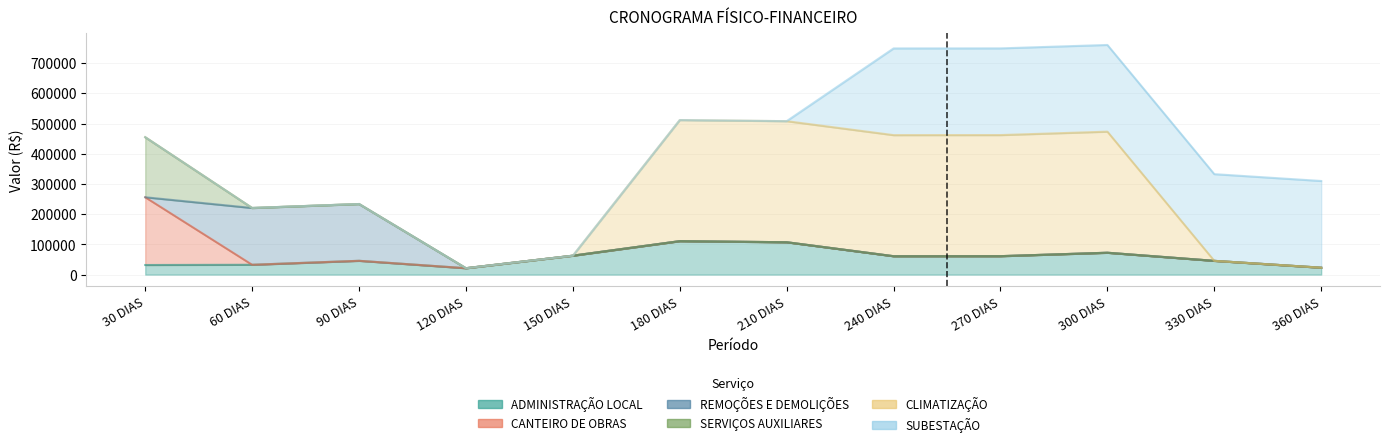

Reading left to right, what are all the values shown in this chart?

ADMINISTRAÇÃO LOCAL: 31759.9	32528.6	45670.8	21146.3	62643.1	110761.7	107120.4	60883.2	61038.3	72373.4	45522.5	22859.0
CANTEIRO DE OBRAS: 224267.8	0.0	0.0	0.0	0.0	0.0	0.0	0.0	0.0	0.0	0.0	0.0
REMOÇÕES E DEMOLIÇÕES: 0.0	187980.8	187980.8	0.0	0.0	0.0	0.0	0.0	0.0	0.0	0.0	0.0
SERVIÇOS AUXILIARES: 198705.5	0.0	0.0	0.0	0.0	0.0	0.0	0.0	0.0	0.0	0.0	0.0
CLIMATIZAÇÃO: 0.0	0.0	0.0	0.0	0.0	400843.1	400843.1	400843.1	400843.1	400843.1	0.0	0.0
SUBESTAÇÃO: 0.0	0.0	0.0	0.0	0.0	0.0	0.0	287020.1	287020.1	287020.1	287020.1	287020.1